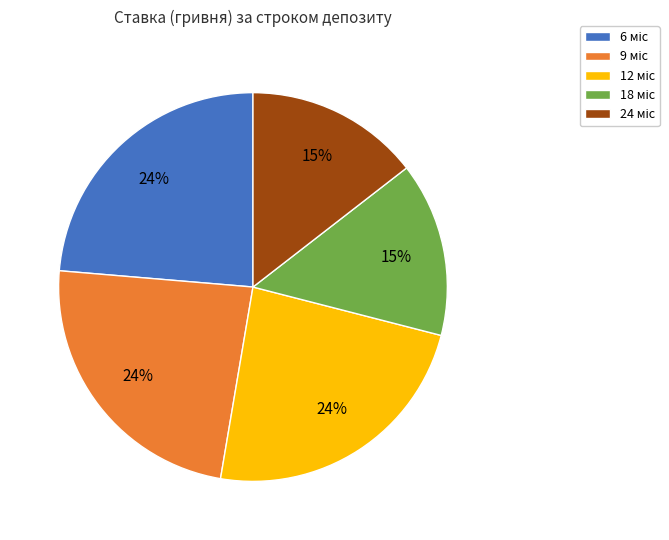

Does any single category account for the majority?

No